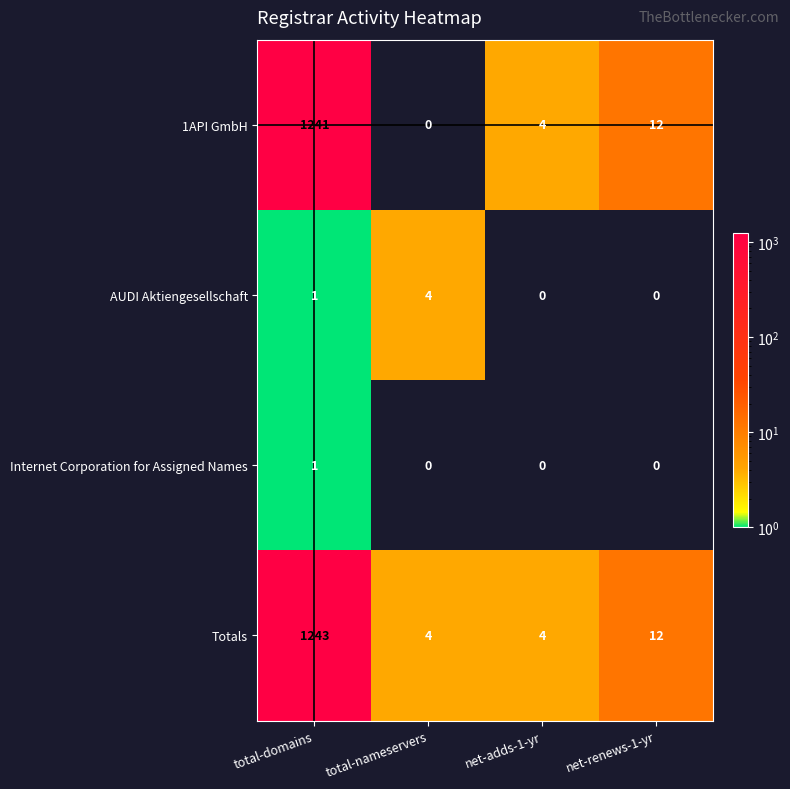

What is the greatest value displayed?

1243